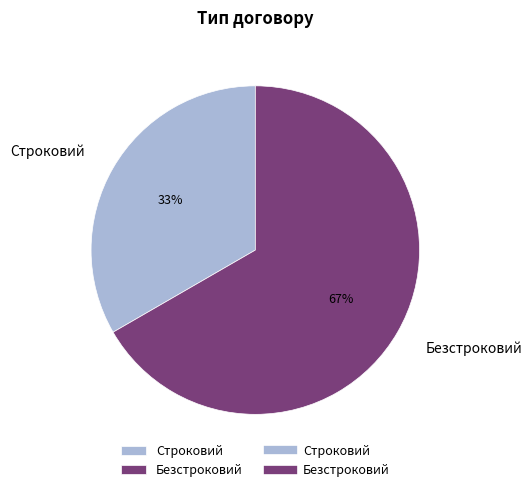

Rank the categories by value from lowest to highest.

Строковий, Безстроковий